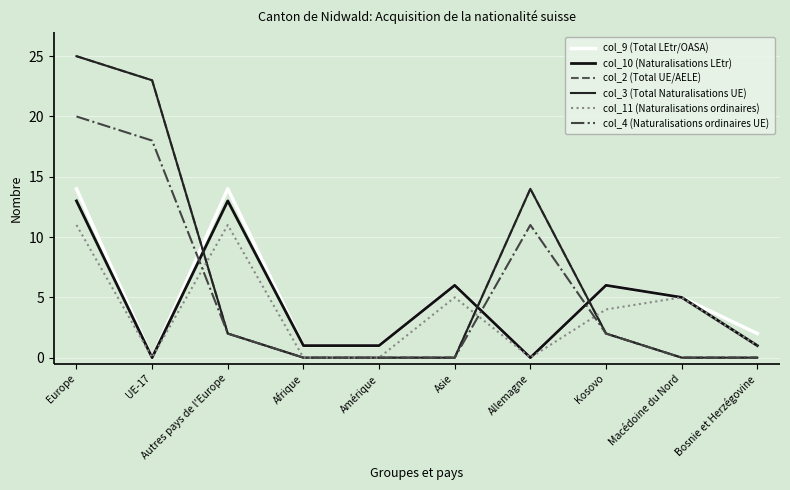

In col_10 (Naturalisations LEtr), how many points are higher than both neighbors (excluding endpoints)?

3